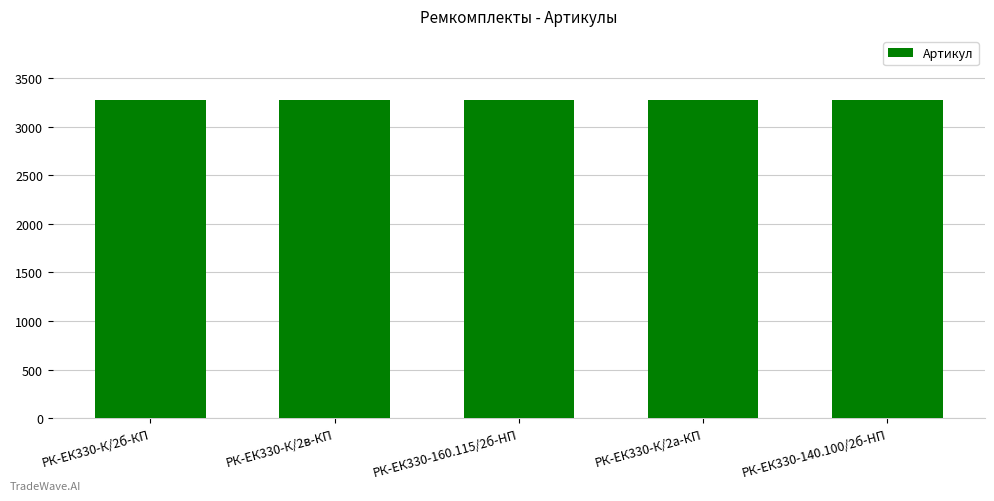

Approximately how many times larger is the value at РК-ЕК330-140.100/2б-HП compared to РК-ЕК330-К/2б-КП?

1.0